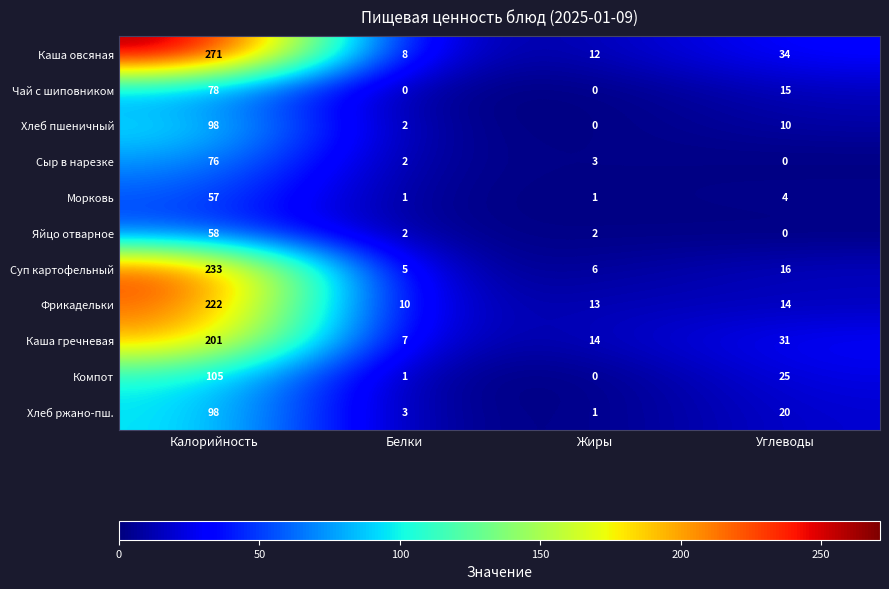

What is the difference between the highest and lowest values at Белки?

10